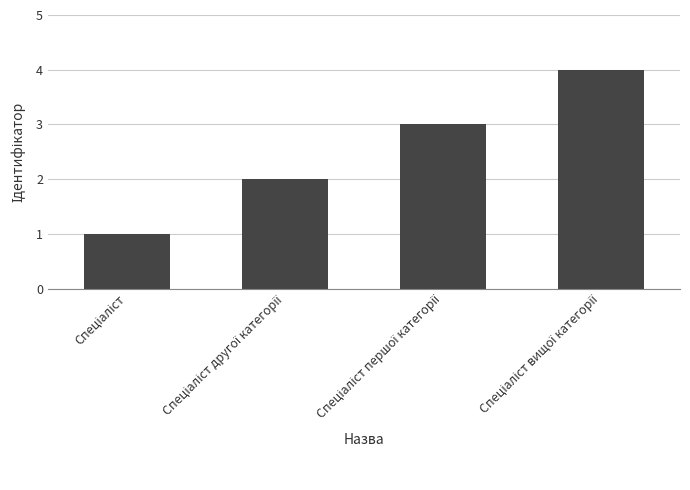

What is the difference between the maximum and minimum values?

3